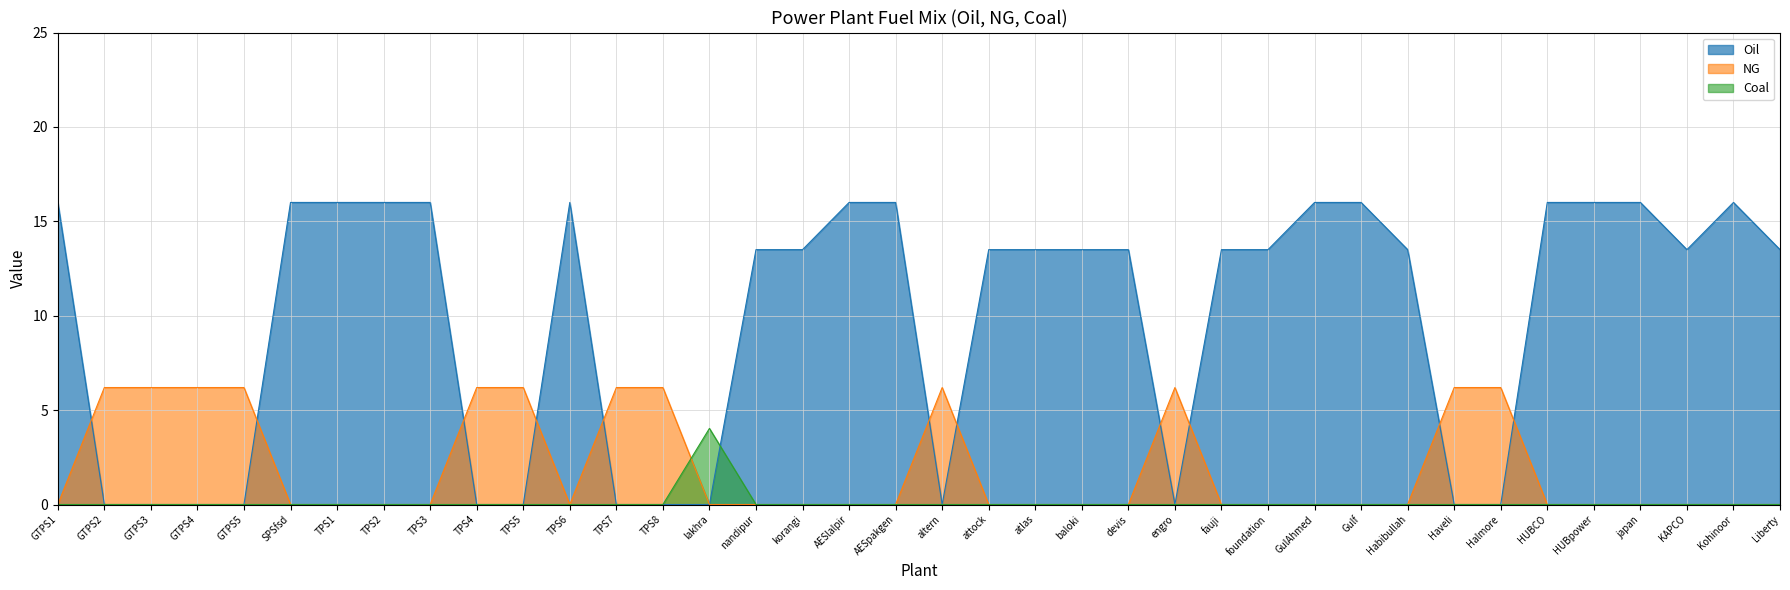

Where is the first local maximum for Coal?

lakhra